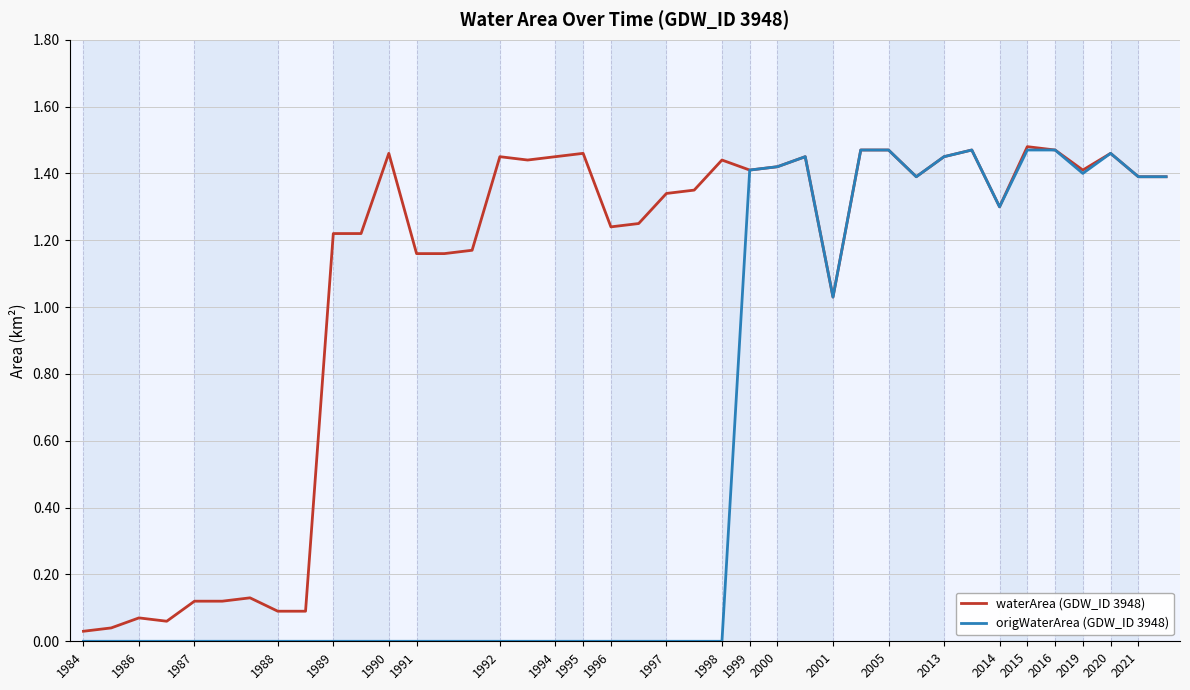

List the series in order of their overall mean, highest first.

waterArea (GDW_ID 3948), origWaterArea (GDW_ID 3948)